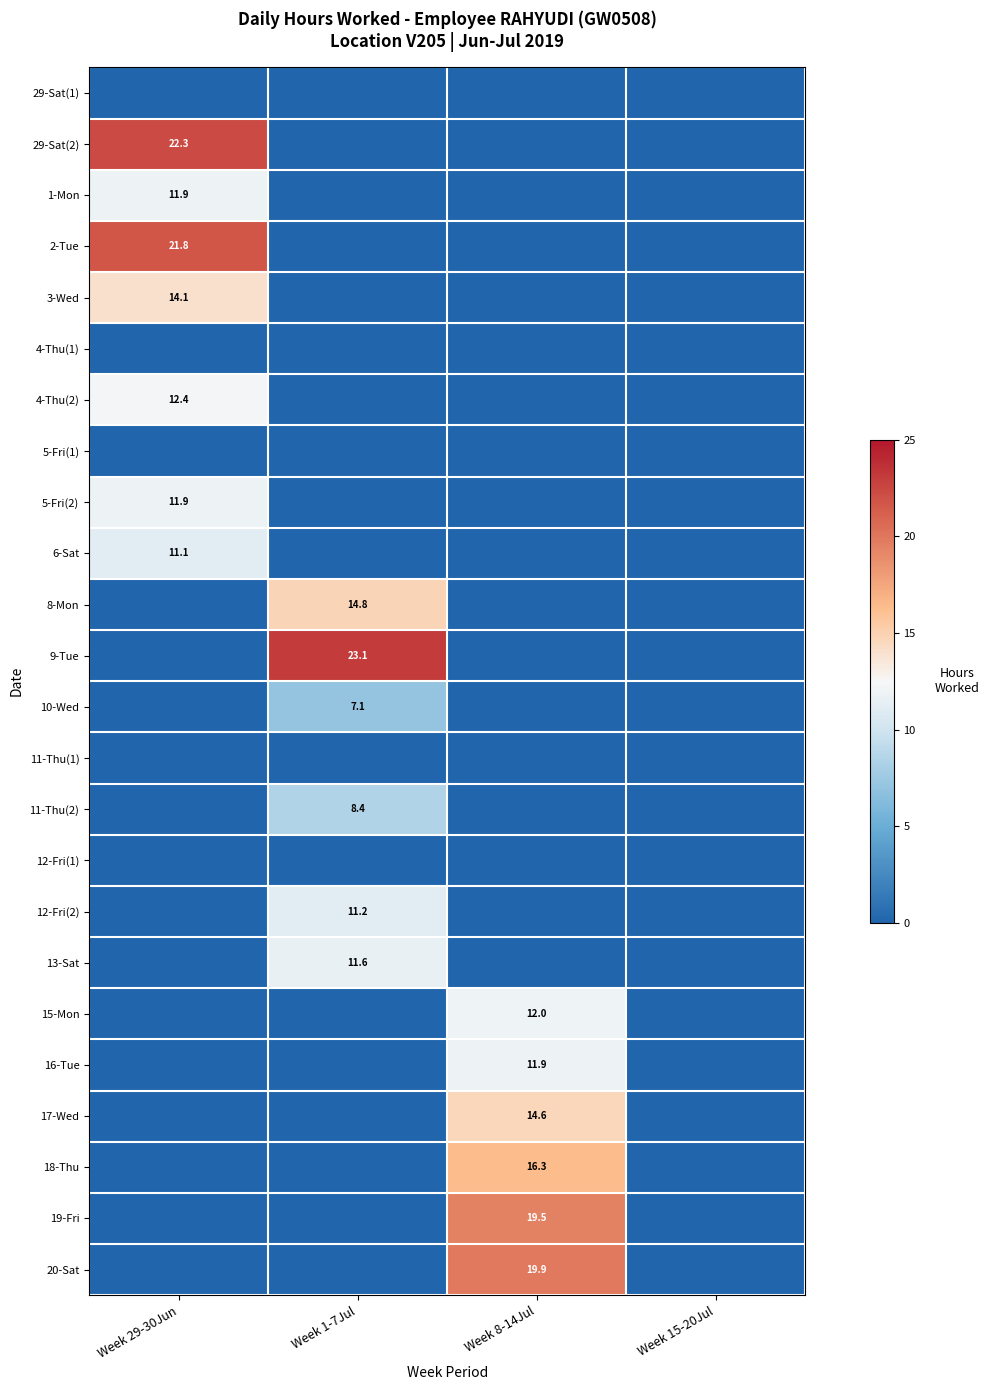

The 11-Thu(2) series shows 8.4 at Week 1-7Jul. True or false?

True